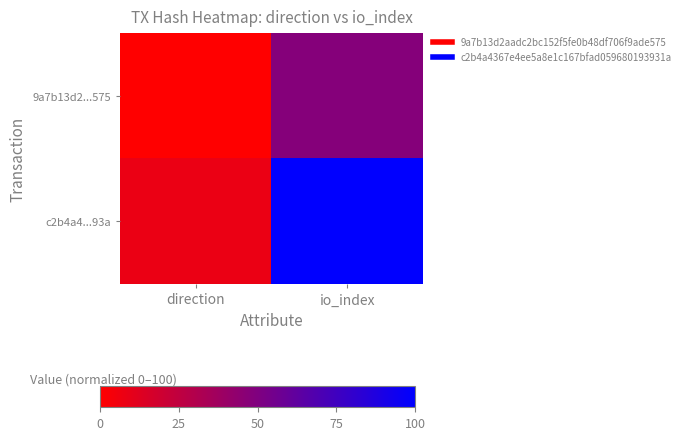

Count the number of categories in the chart.

2